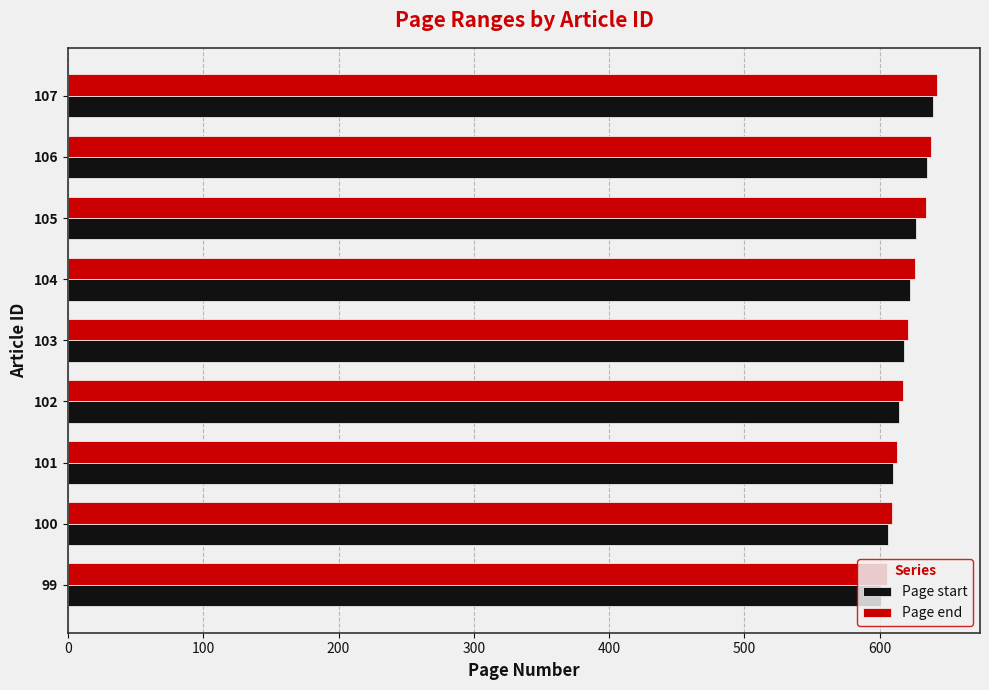

What is the total value across all series at 104?

1248